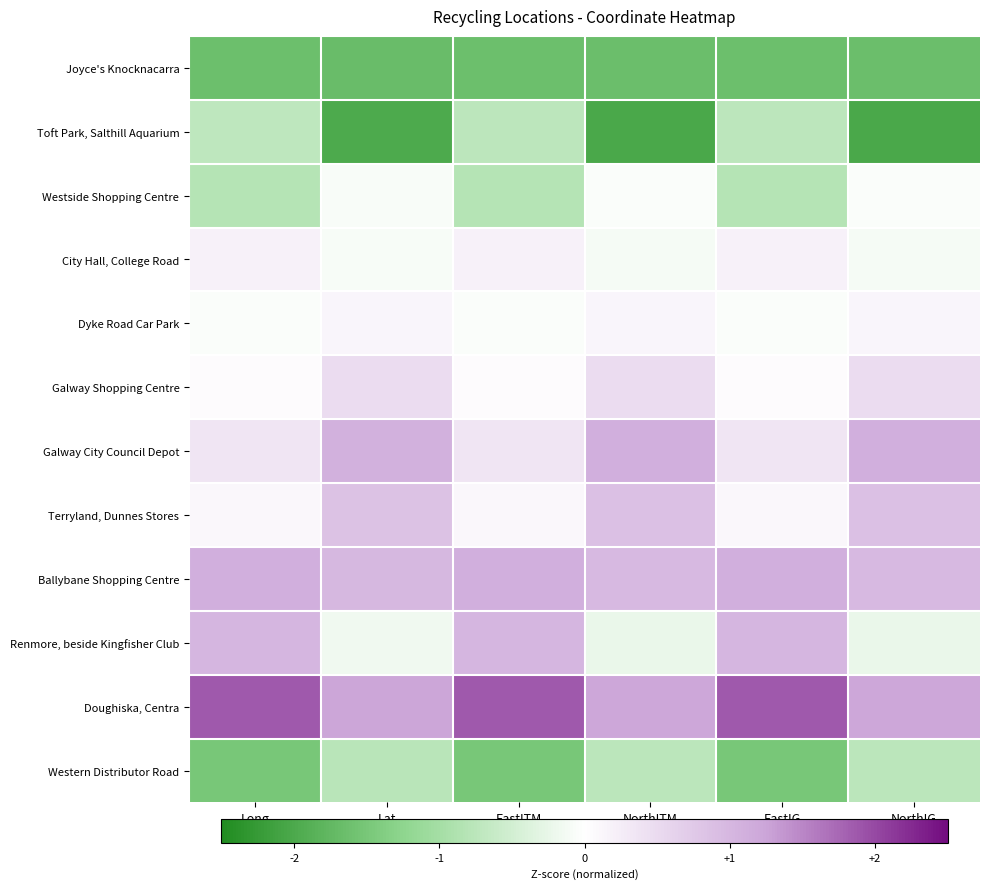

At which category is the sum across all series the highest?

Long